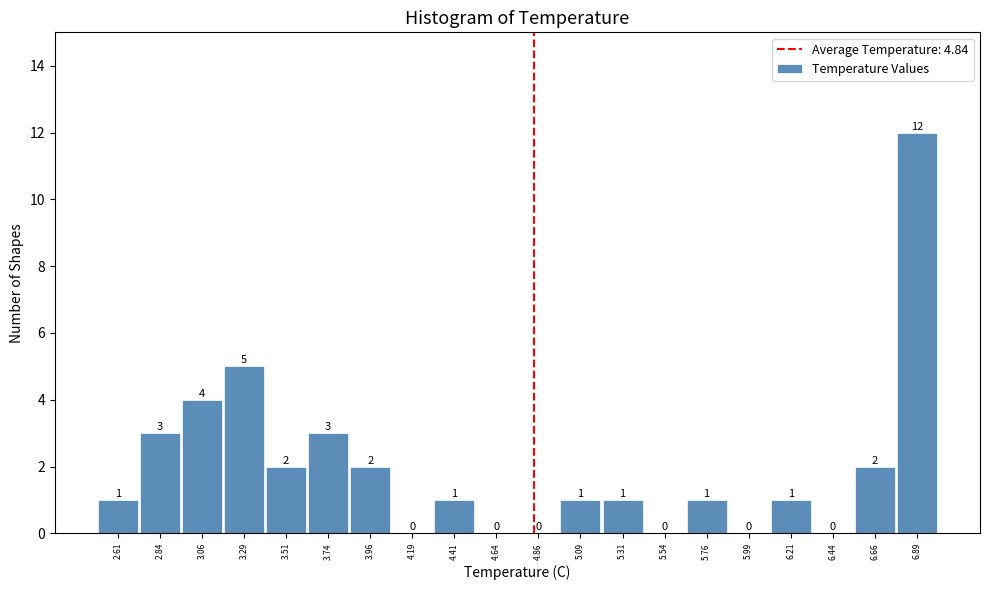

Over which range of the x-axis is the bar tallest?

6.775 to 7.000